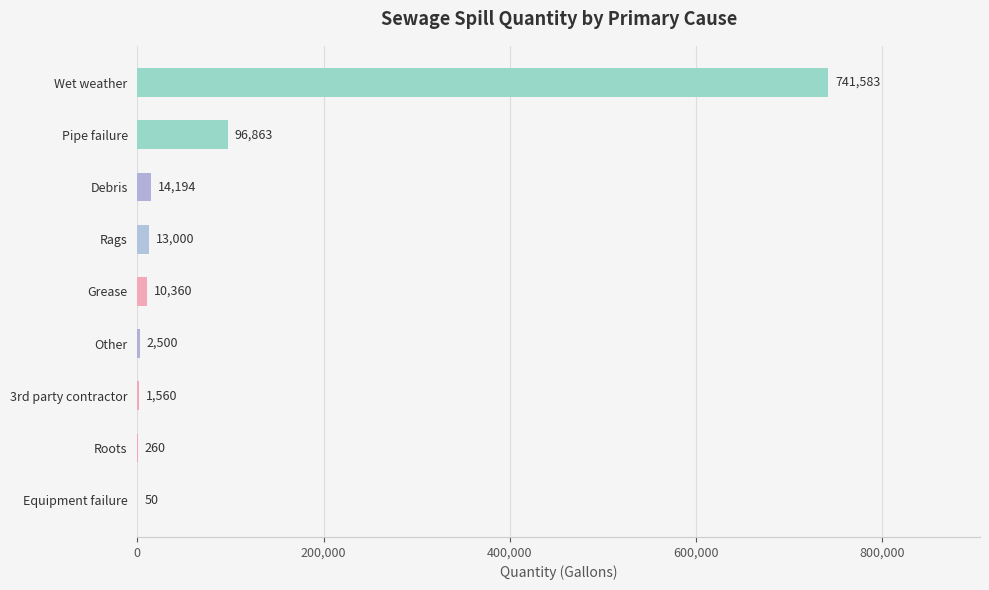

At which label is the value closest to 370816?

Pipe failure